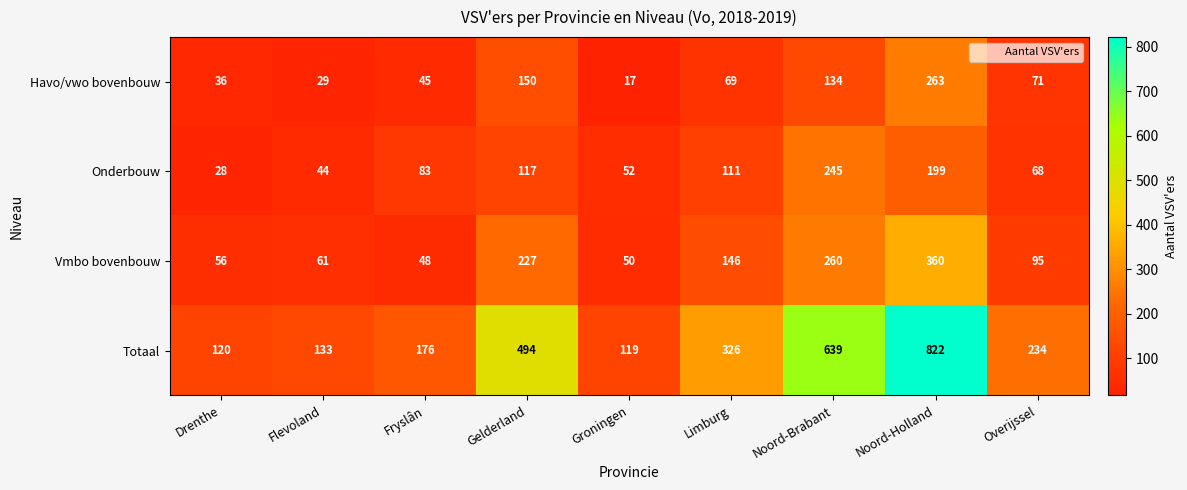

Which category has the lowest value across all series?

Groningen